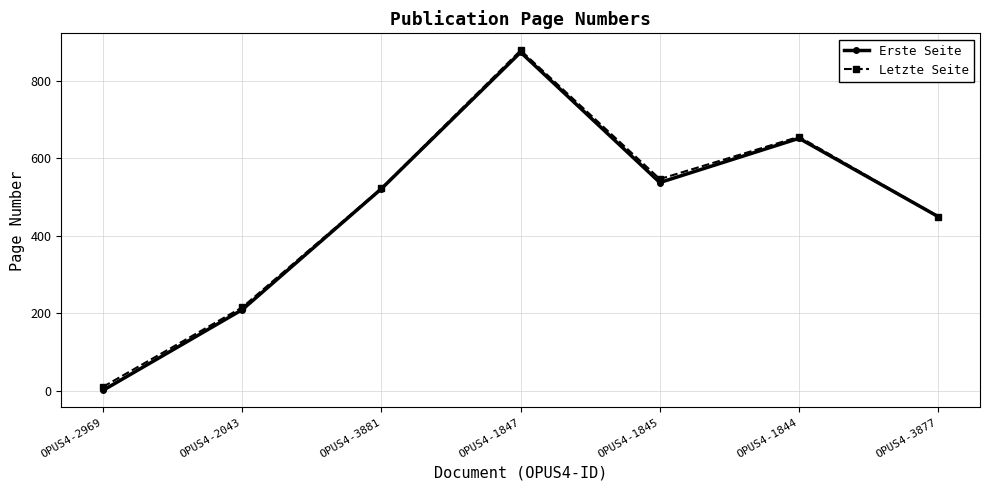

The Letzte Seite series shows 215 at OPUS4-2043. True or false?

True